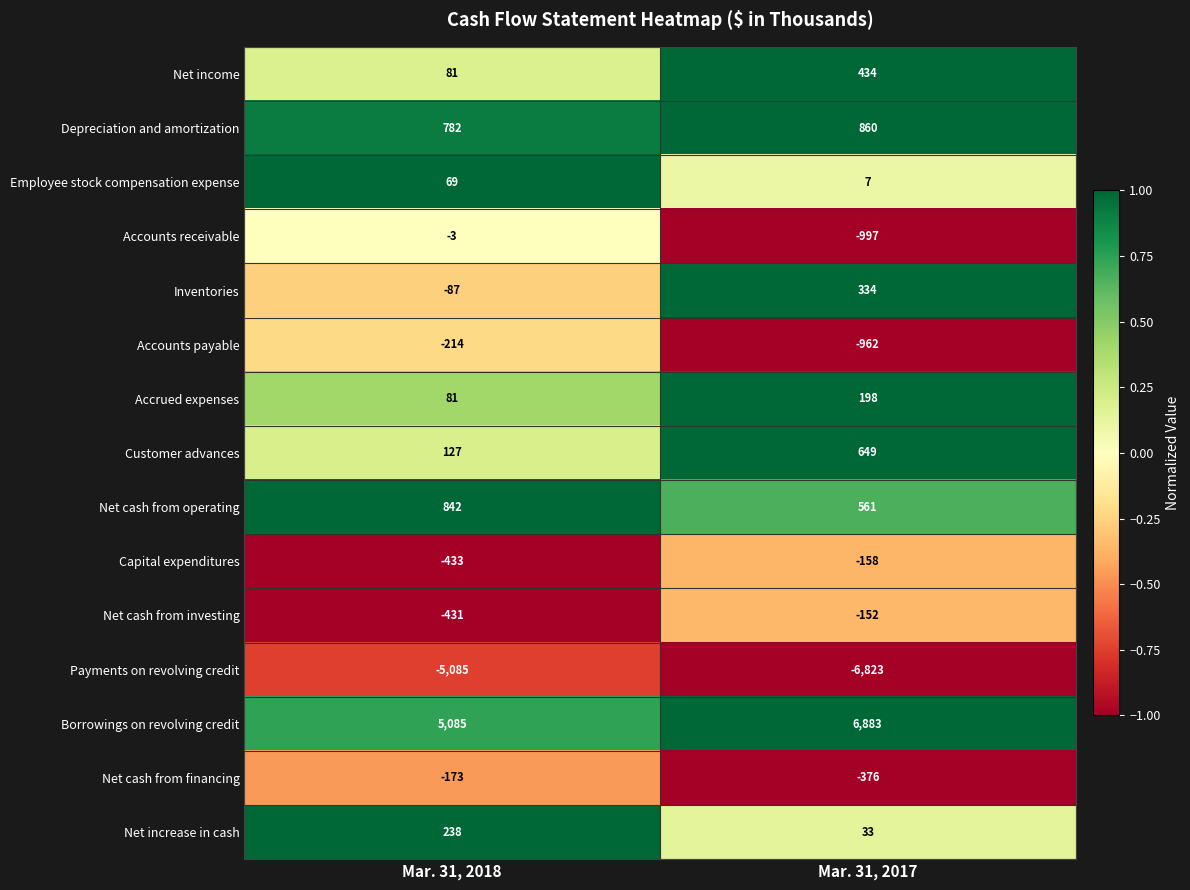

How many data points does each series have?

2